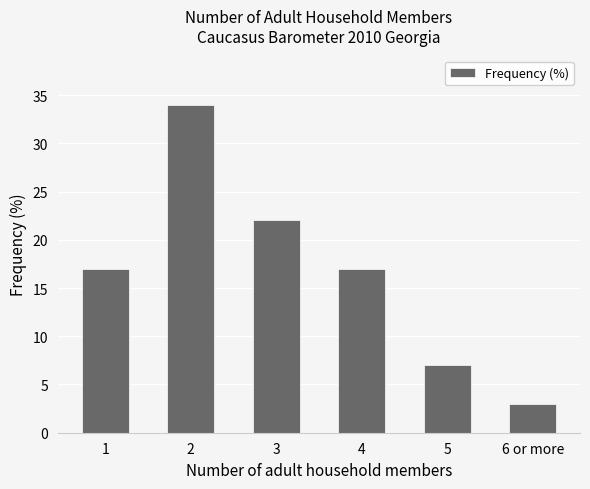

What is the value of the 2nd bar from the left?

34